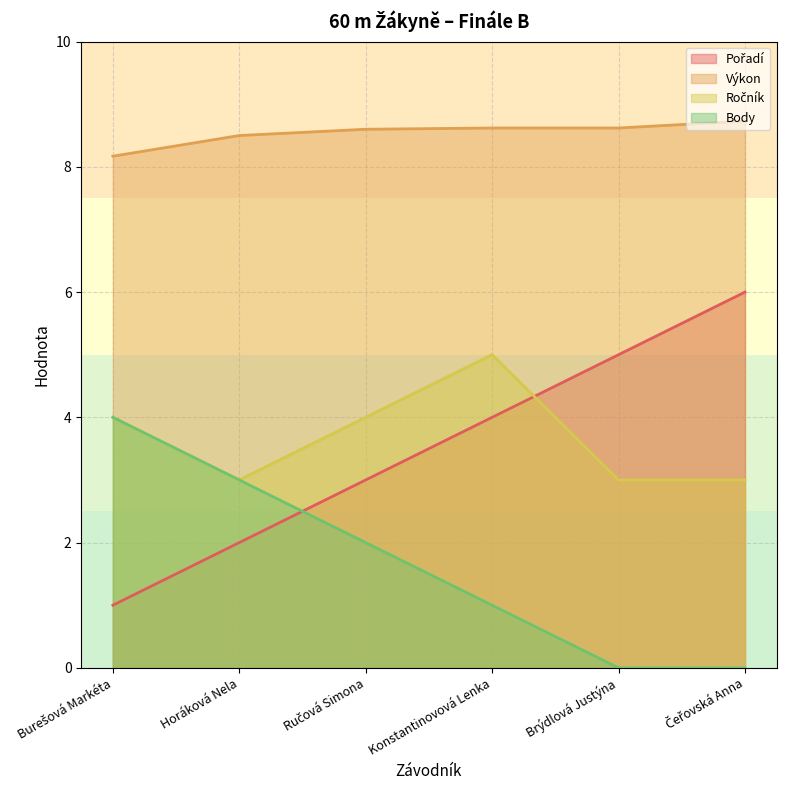

Is the value of Pořadí at Brýdlová Justýna greater than the value of Výkon at Čeřovská Anna?

No